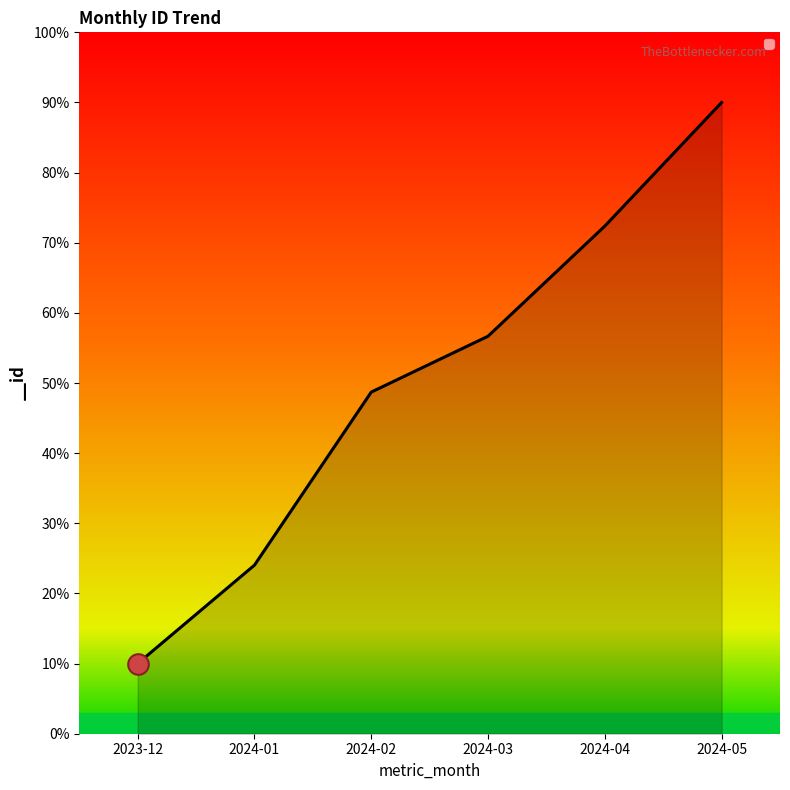

Which has a higher value, 2024-01 or 2024-05?

2024-05